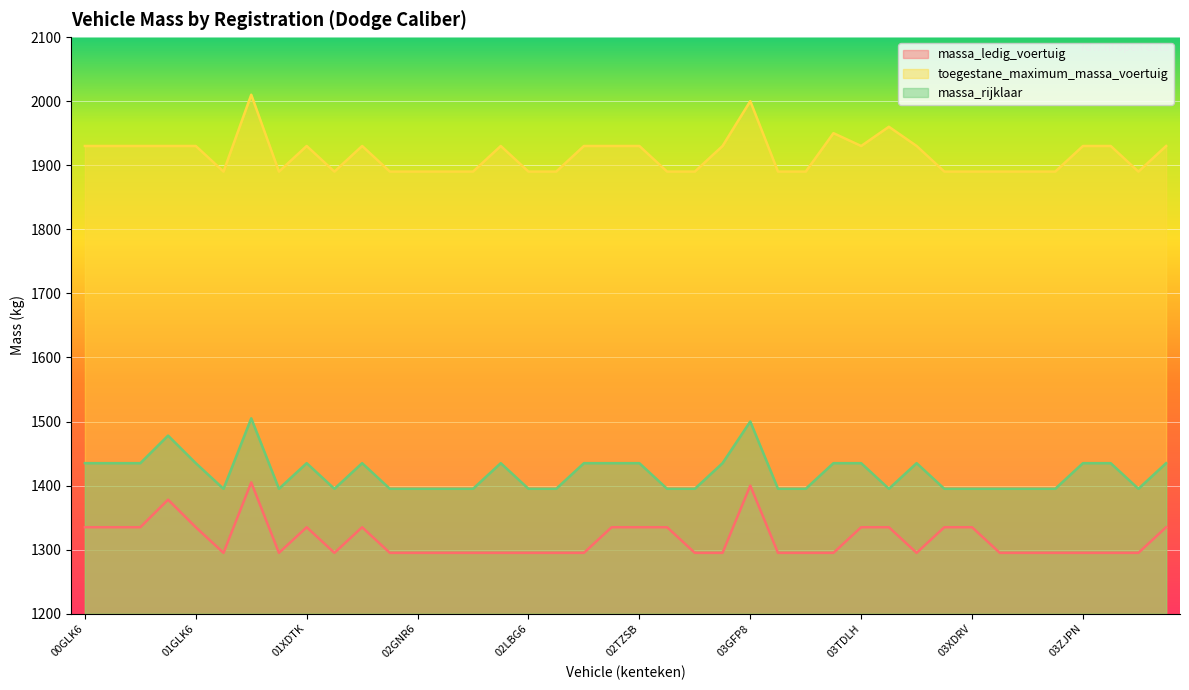

At which label does toegestane_maximum_massa_voertuig first exceed 1930?

01JZN2